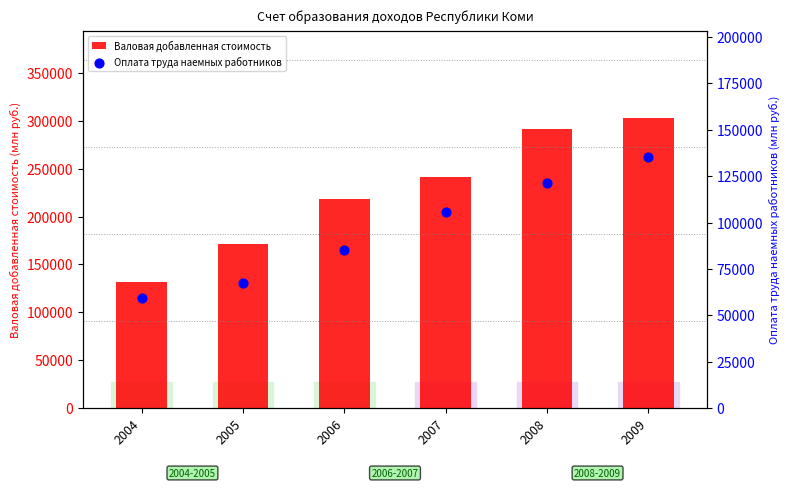

Which series has the largest total across all categories?

Валовая добавленная стоимость